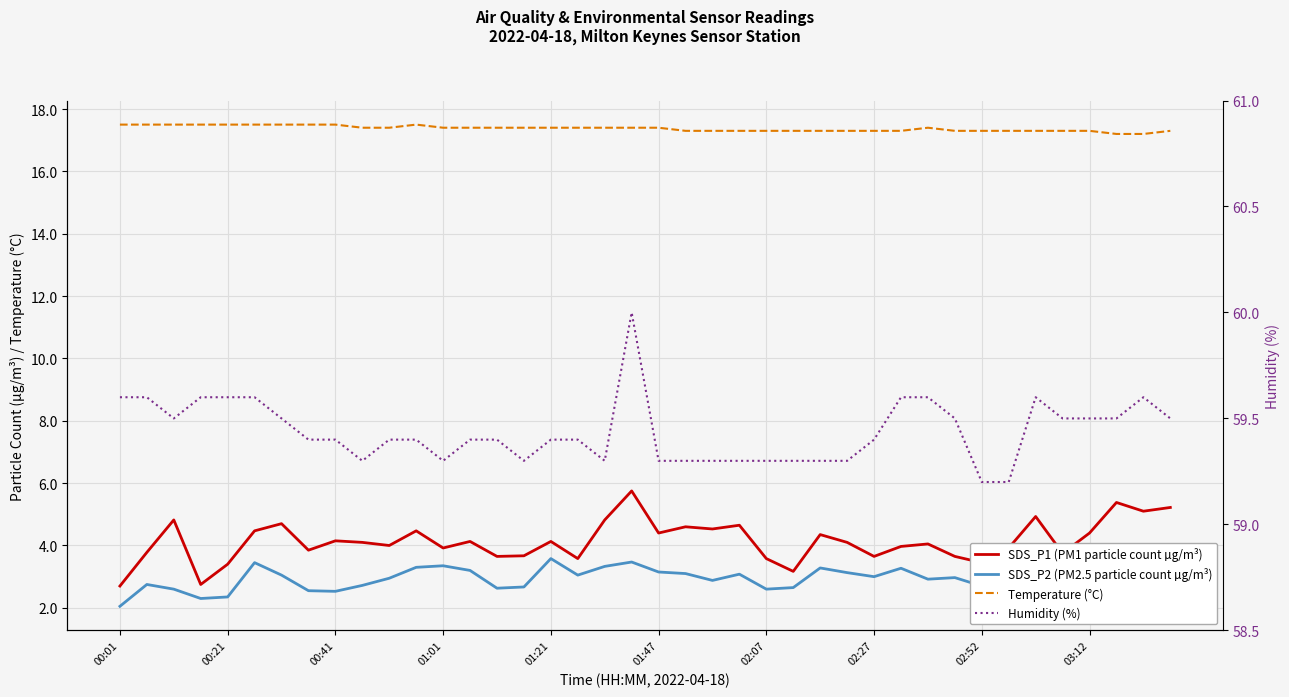

True or false: SDS_P2 (PM2.5 particle count µg/m³) and Humidity (%) intersect in this chart.

False